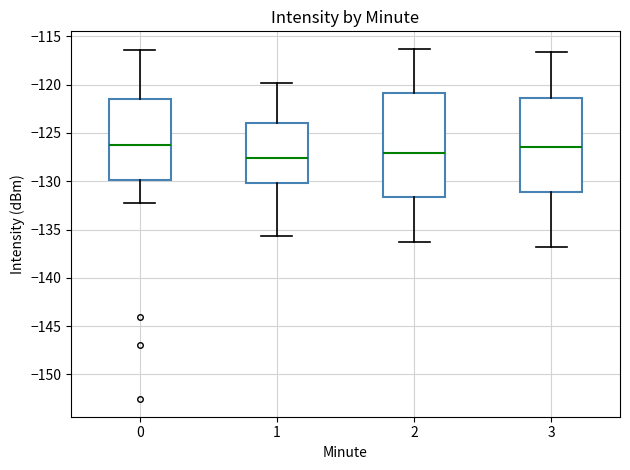

Comparing the boxes themselves (not the whiskers), which one is the tallest?

2